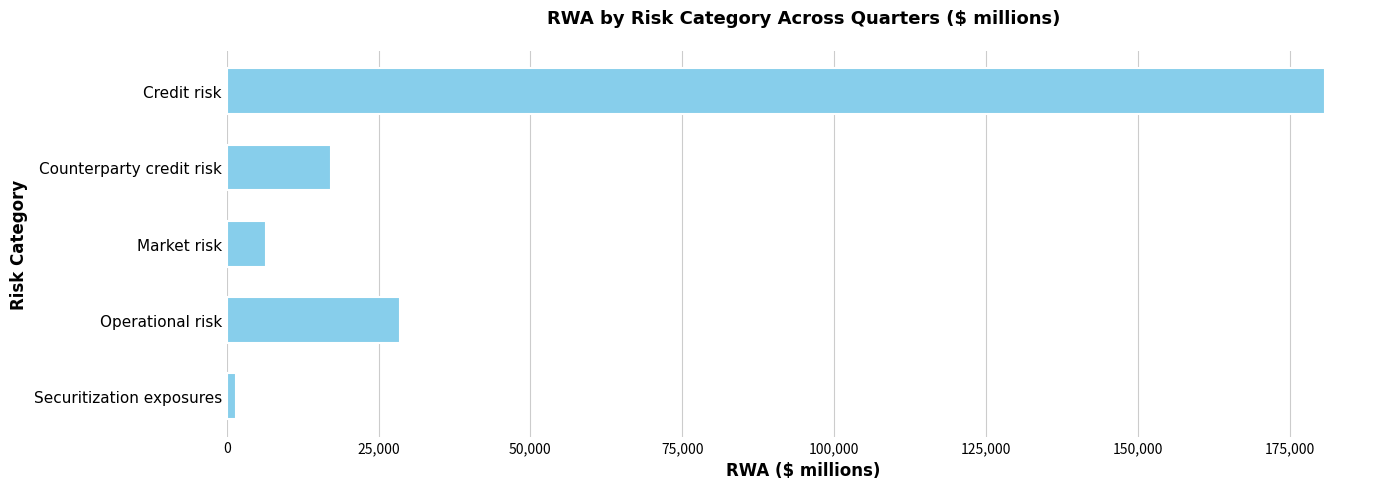

Is it true that the value at Market risk is 6532?

True